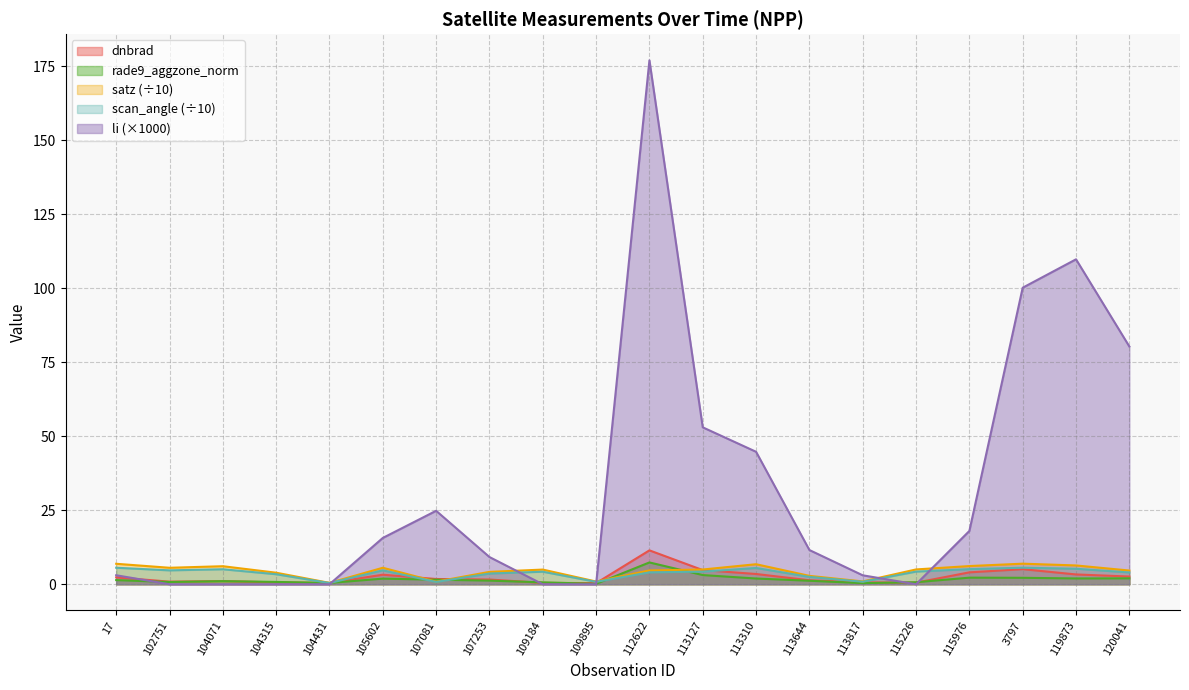

What is the sum of the satz values at 109184 and 113127?

9.9